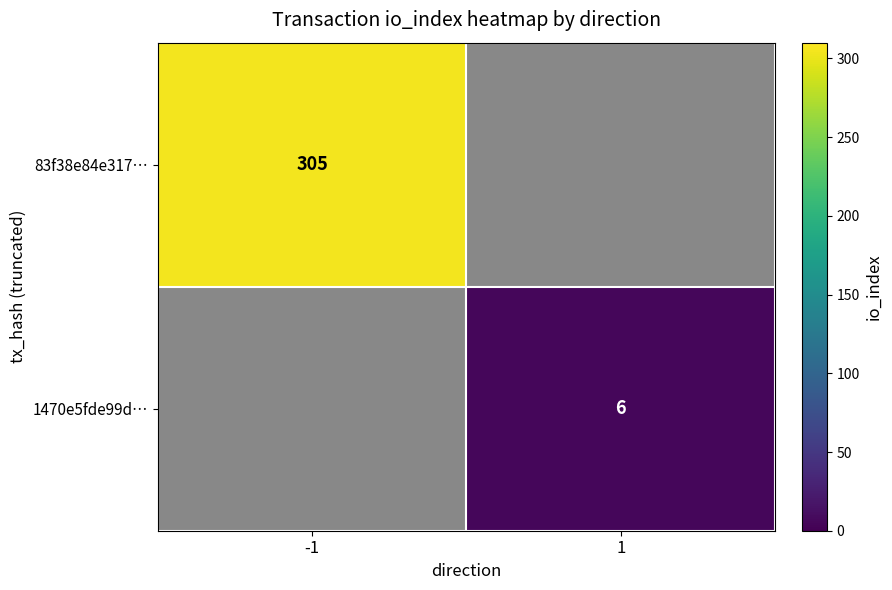

Is it true that 83f38e84e317… equals 511 at -1?

False